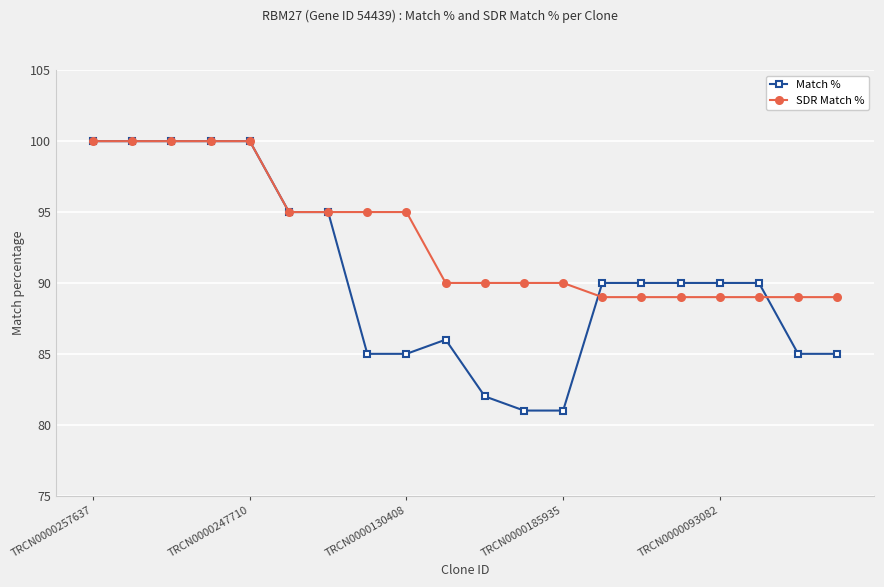

List the series in order of their overall mean, highest first.

SDR Match %, Match %